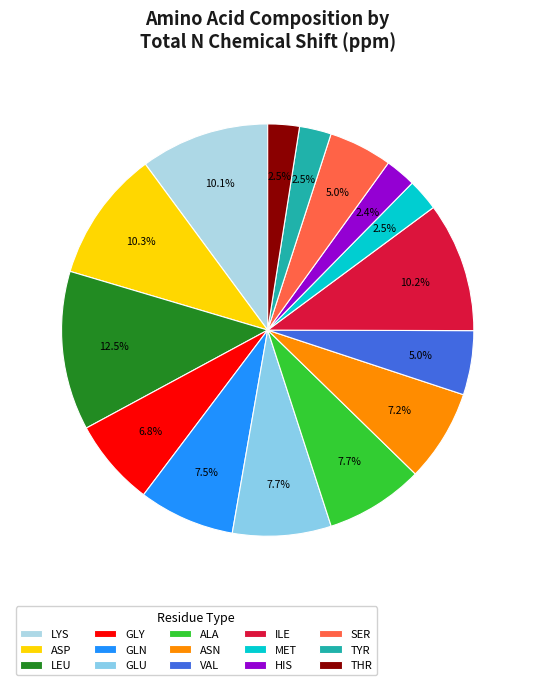

How many slices are in this pie chart?

15